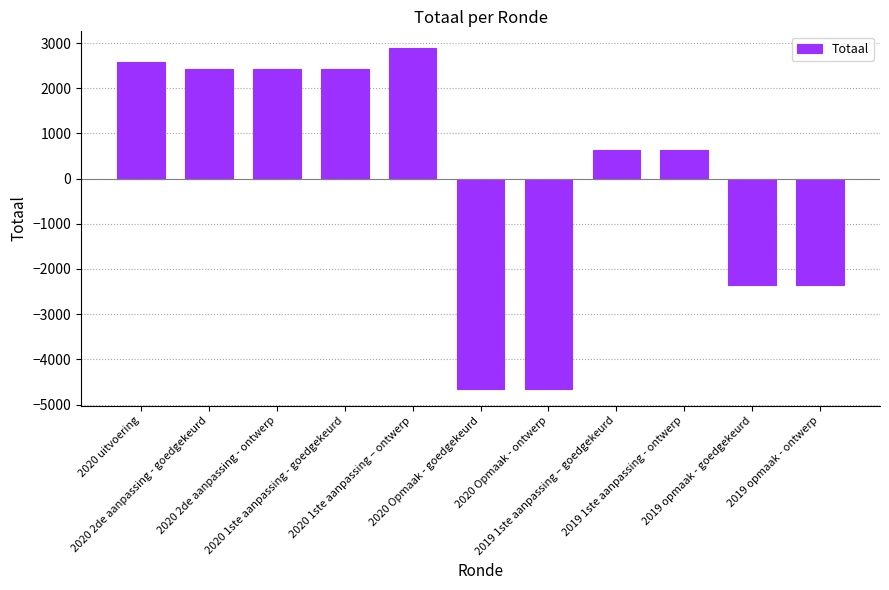

Where does the data first go above 631?

2020 uitvoering